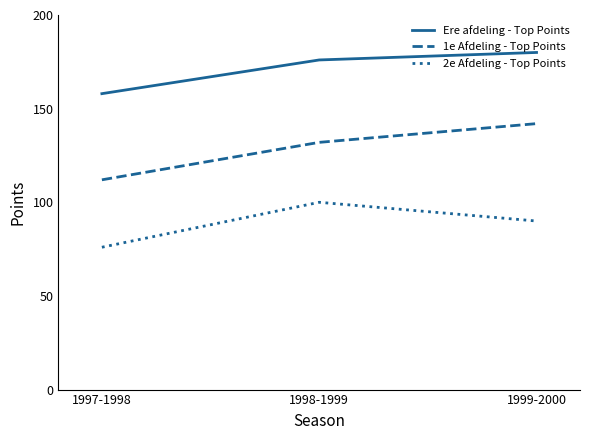

Reading left to right, transcribe all the data shown in this chart.

Ere afdeling - Top Points: 1997-1998=158	1998-1999=176	1999-2000=180
1e Afdeling - Top Points: 1997-1998=112	1998-1999=132	1999-2000=142
2e Afdeling - Top Points: 1997-1998=76	1998-1999=100	1999-2000=90